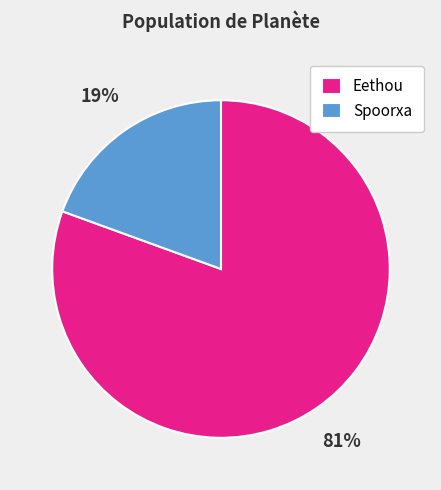

Which has a higher value, Eethou or Spoorxa?

Eethou